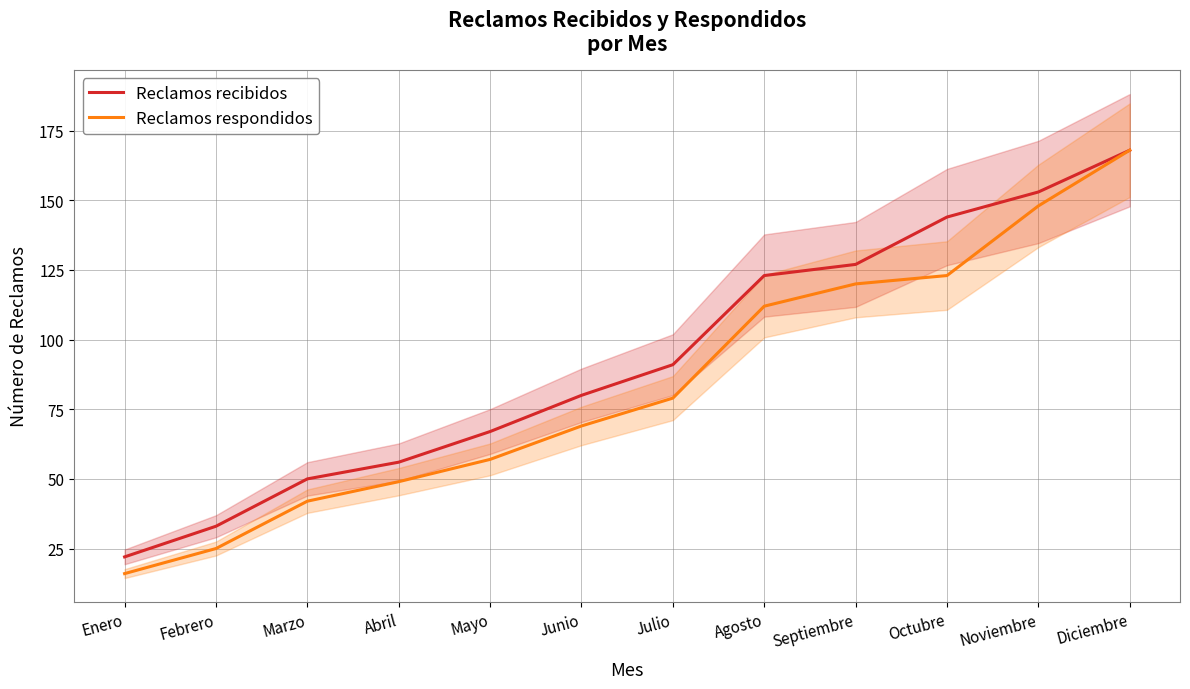

List the series in order of their overall mean, lowest first.

Reclamos respondidos, Reclamos recibidos